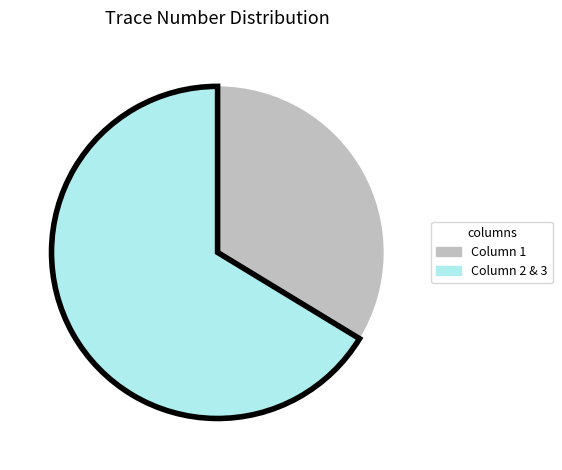

Does Column 1 represent more than half of the total?

No